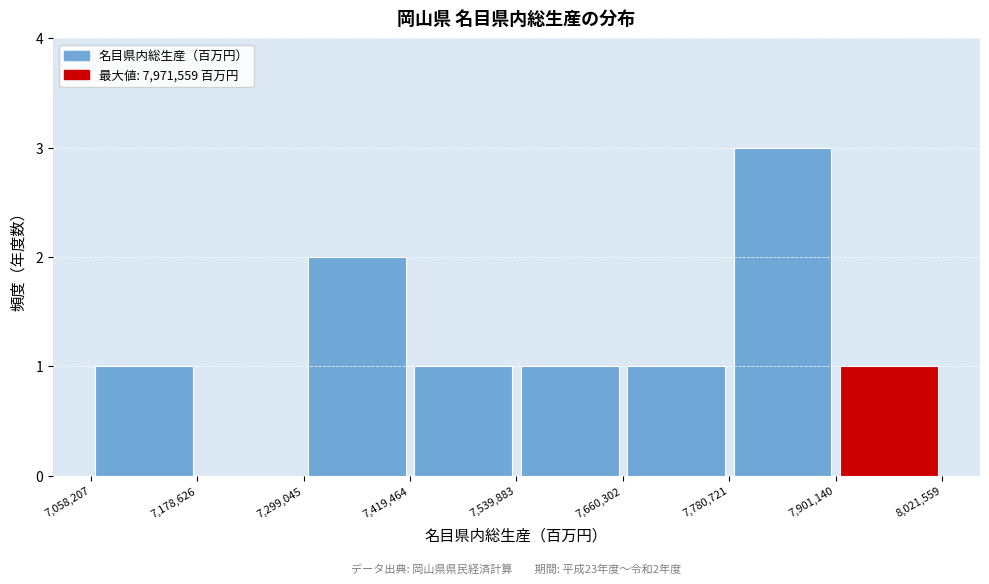

Over which range of the x-axis is the bar tallest?

7,780,721 to 7,901,140